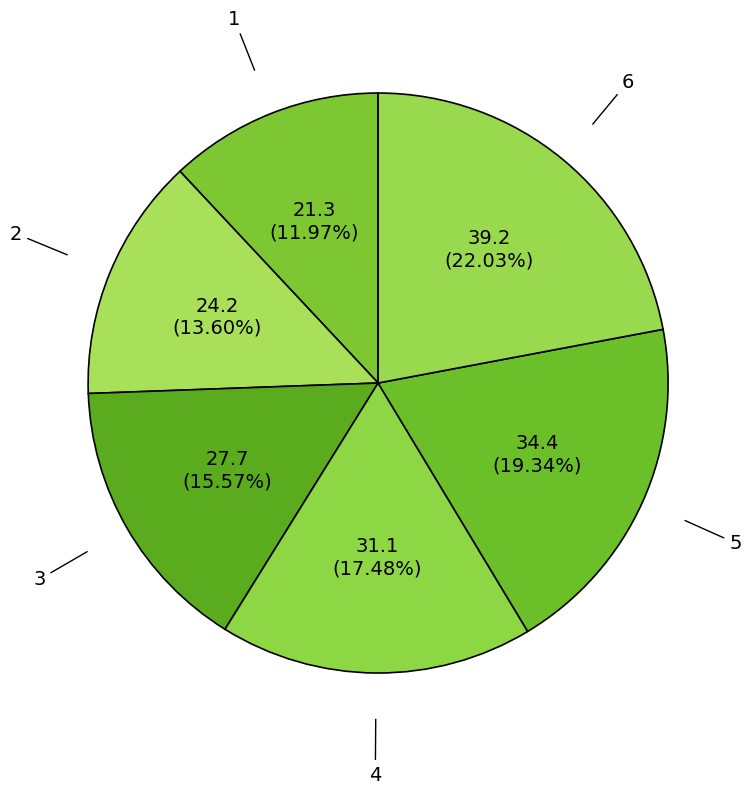

To the nearest percent, what portion does 5 represent?

19%